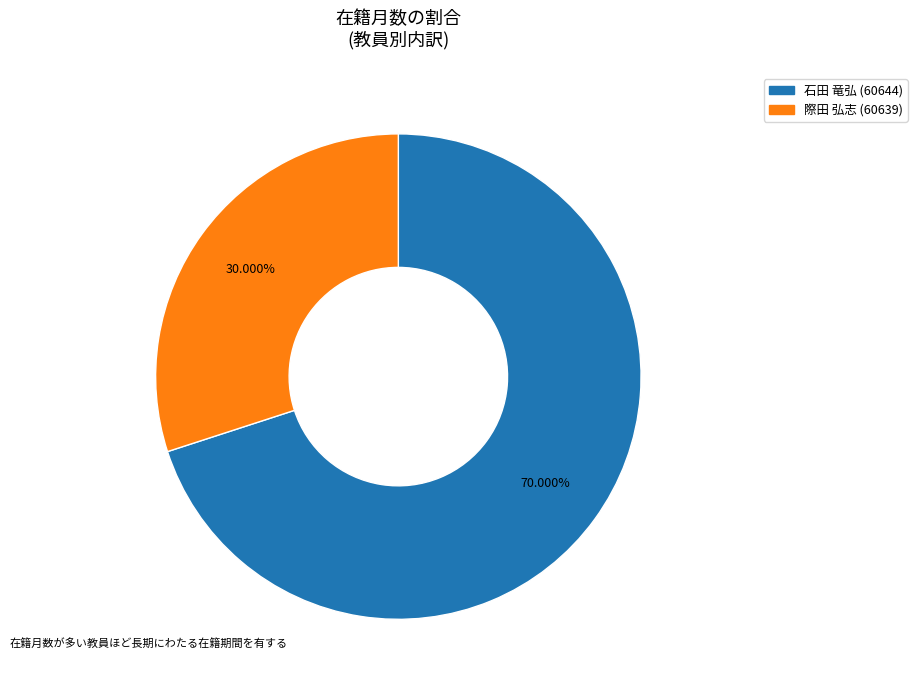

Does any single category account for the majority?

Yes